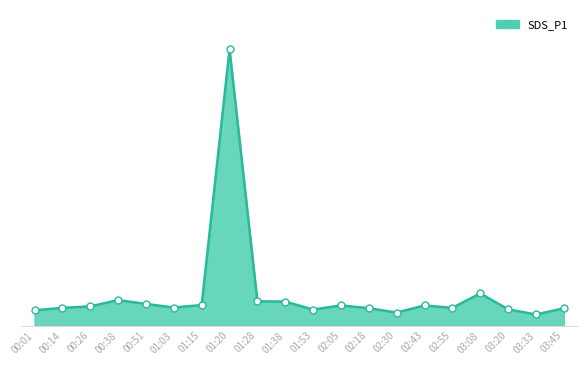

Rank the categories by value from highest to lowest.

01:20, 03:08, 00:38, 01:28, 01:38, 00:51, 01:15, 02:05, 02:43, 00:26, 01:03, 00:14, 02:55, 02:18, 03:45, 03:20, 01:53, 00:01, 02:30, 03:33